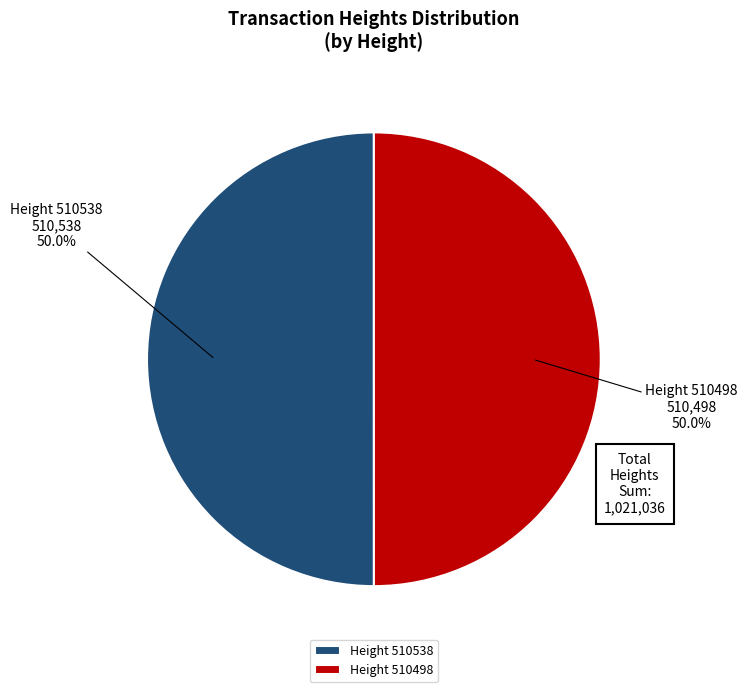

What is the ratio of the value at Height 510538 to the value at Height 510498?

1.0